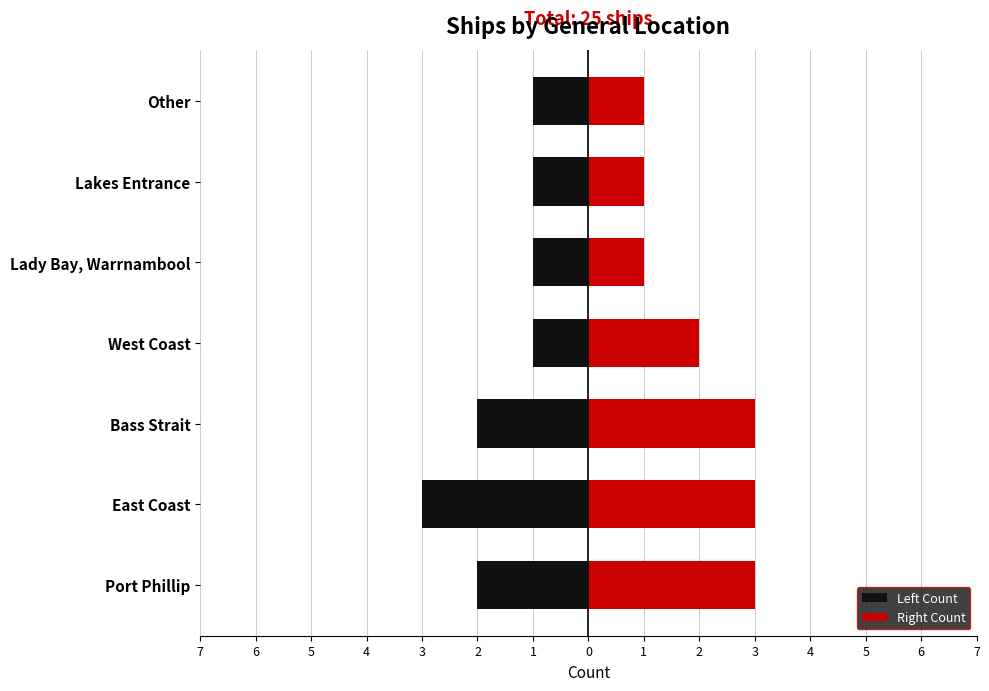

True or false: Left Count has a value of -3 at Port Phillip.

False